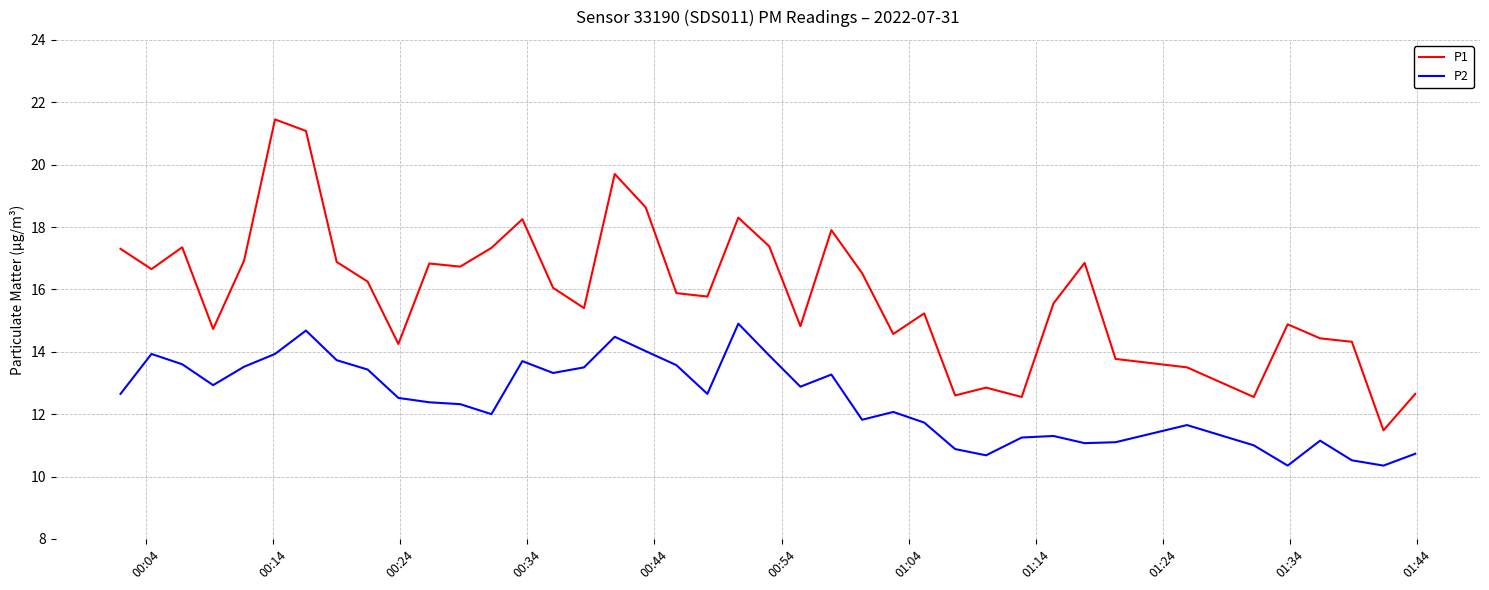

True or false: P2 and P1 cross at least once.

False